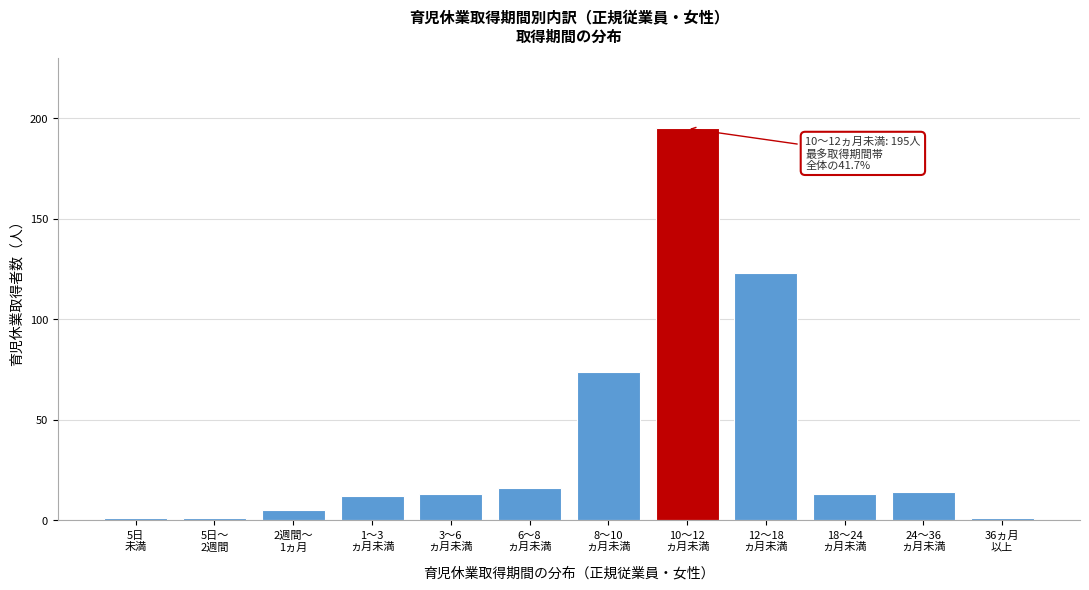

Reading left to right, what are all the values shown in this chart?

1	1	5	12	13	16	74	195	123	13	14	1